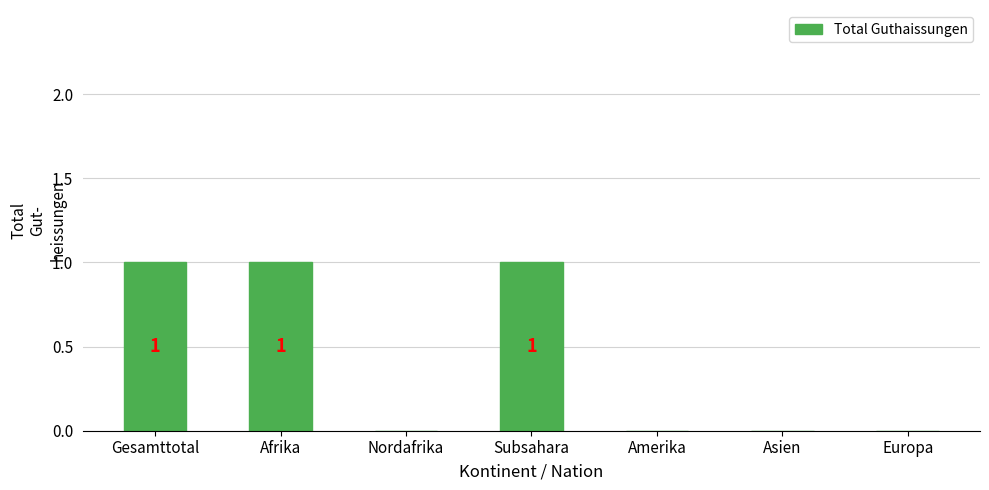

Is it true that the value at Nordafrika is -1?

False